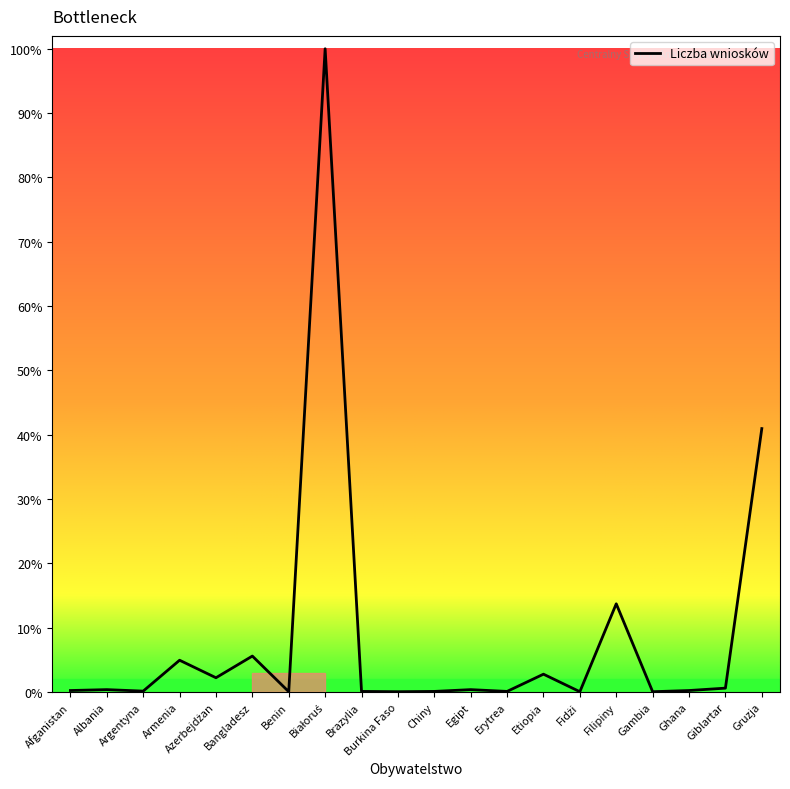

Reading left to right, list all the values displayed in this chart.

5	8	3	107	48	121	1	2166	2	1	2	8	2	60	1	297	1	5	13	887